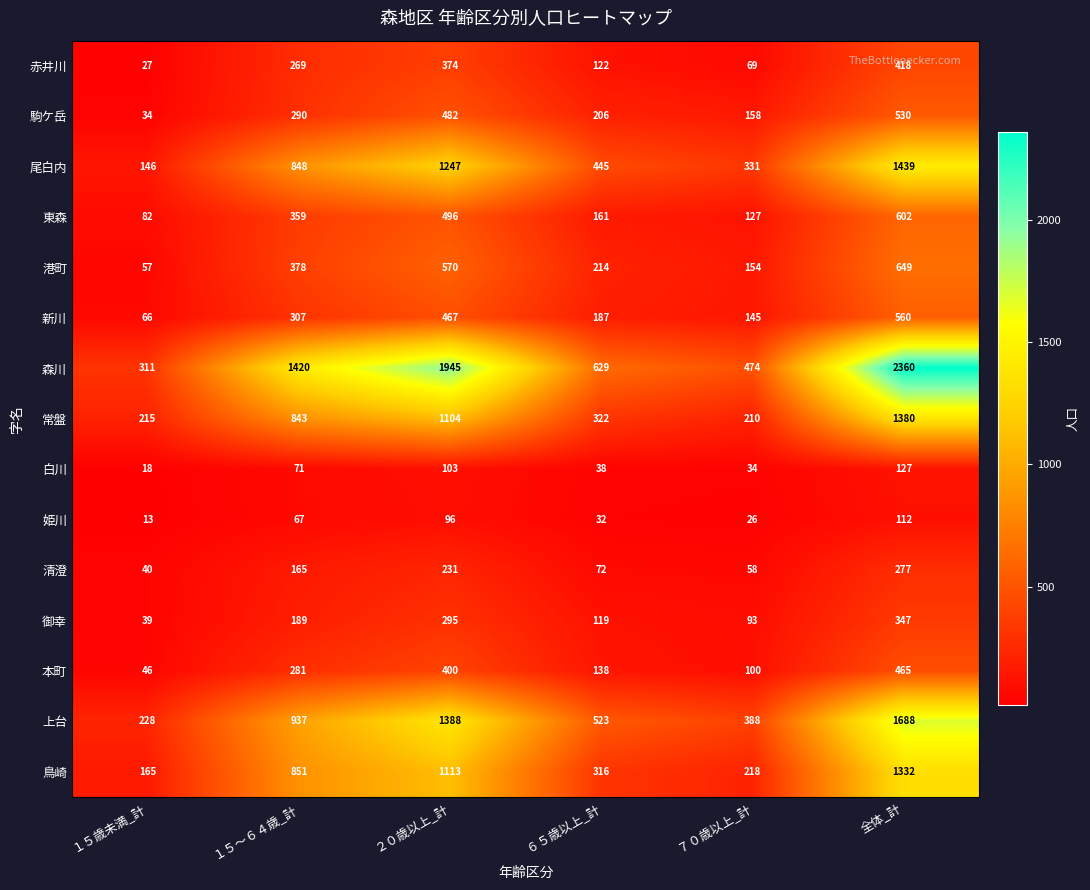

What is the difference between the 森川 values at ６５歳以上_計 and ２０歳以上_計?

1316